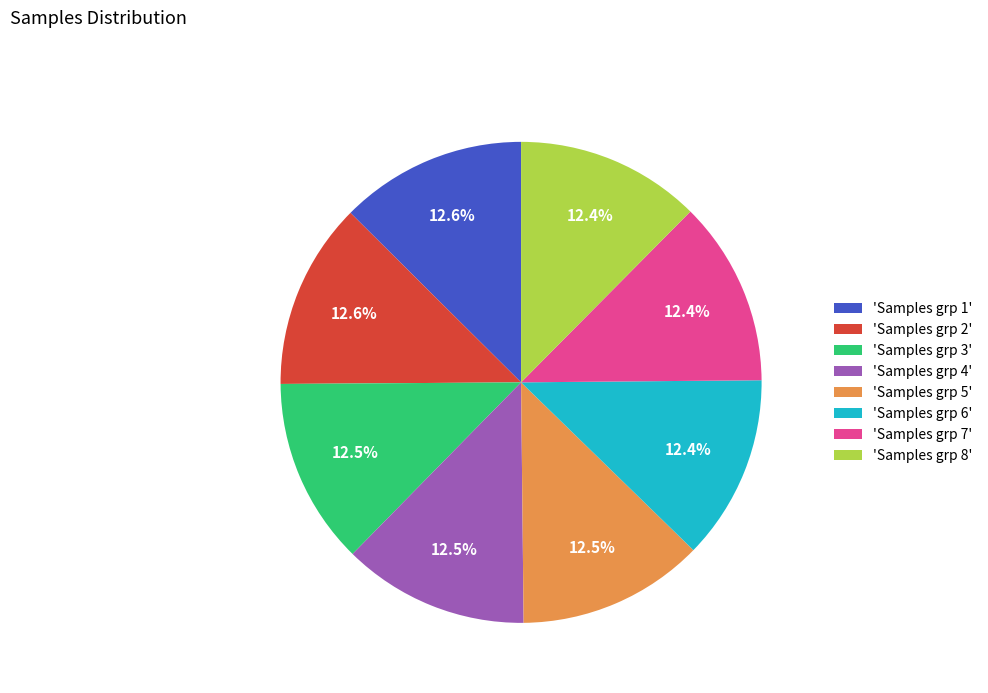

What is the ratio of the value at 'Samples grp 7' to the value at 'Samples grp 4'?

1.0